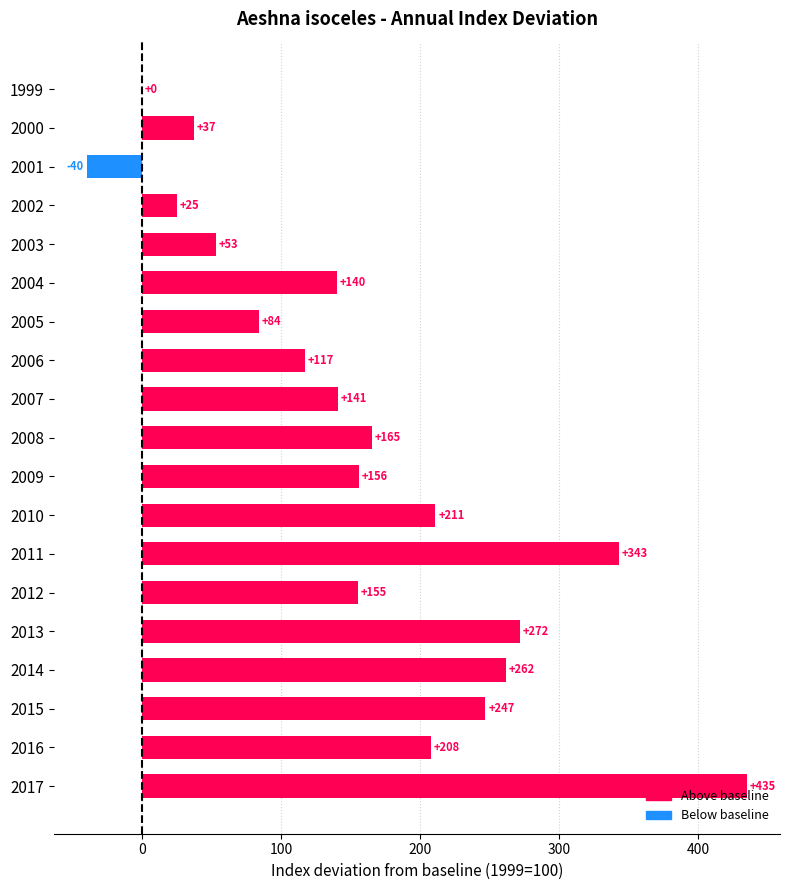

What is the maximum value shown in the chart?

435